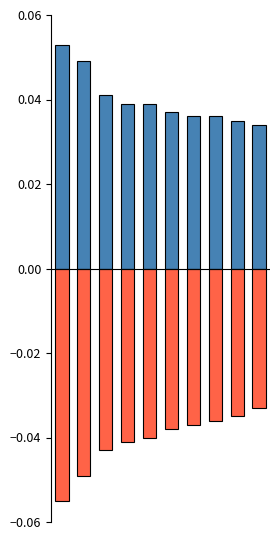

Reading left to right, extract all data points from this chart.

Monto bruto de las dietas: 0=0.1	1=0.0	2=0.0	3=0.0	4=0.0	5=0.0	6=0.0	7=0.0	8=0.0	9=0.0
Monto neto de las dietas: 0=-0.1	1=-0.0	2=-0.0	3=-0.0	4=-0.0	5=-0.0	6=-0.0	7=-0.0	8=-0.0	9=-0.0